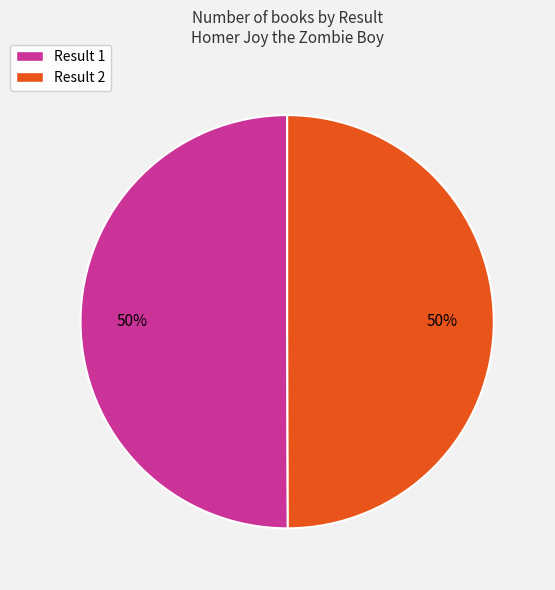

To the nearest percent, what is the average slice percentage?

50%